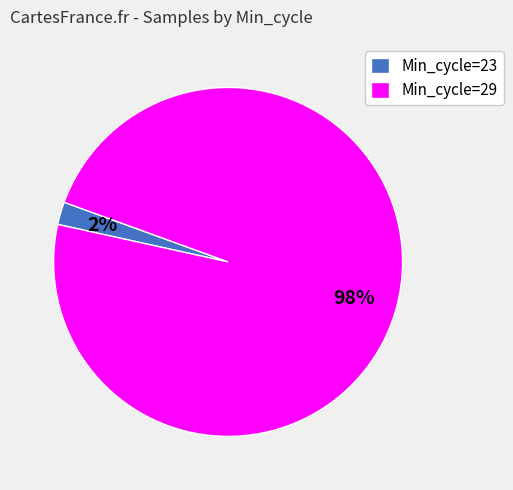

How many slices are in this pie chart?

2